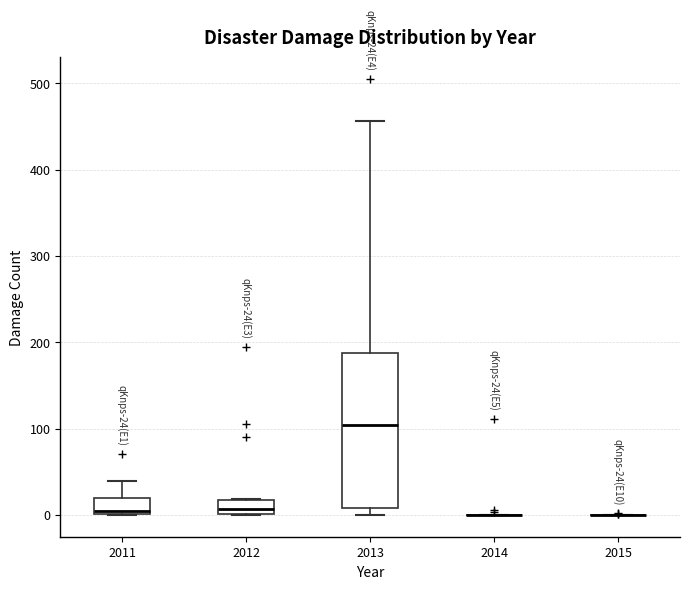

Comparing the boxes themselves (not the whiskers), which one is the tallest?

2013